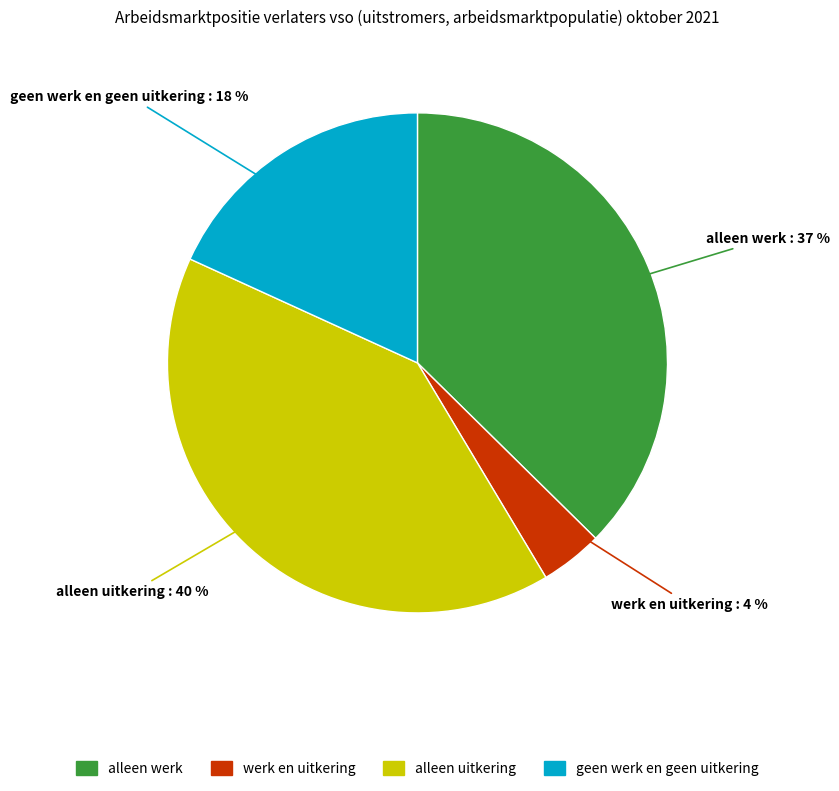

True or false: werk en uitkering accounts for 4% of the total.

True